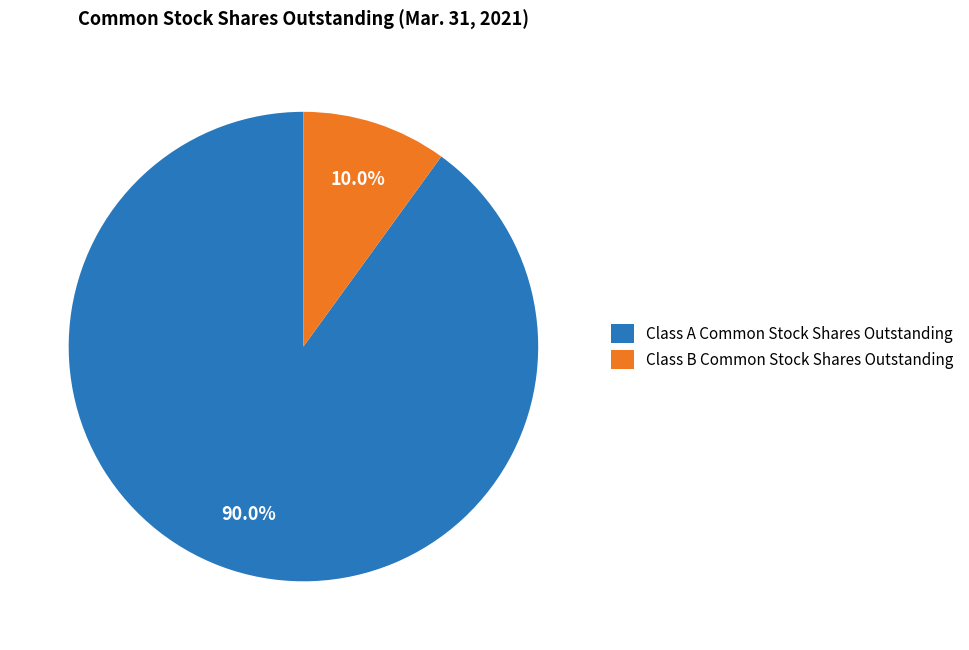

Which slice is the smallest?

Class B Common Stock Shares Outstanding